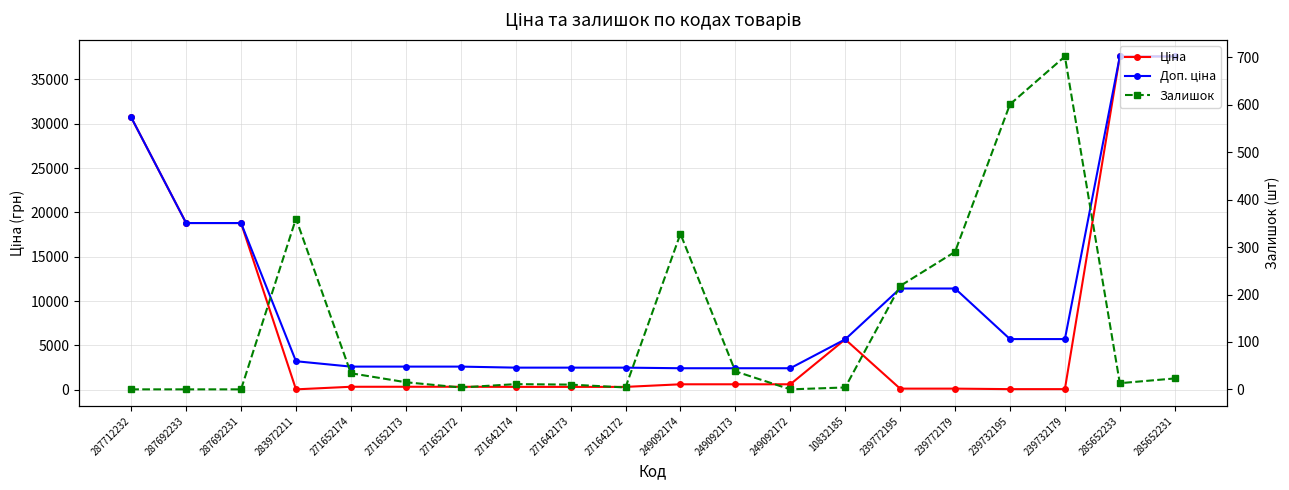

At 283972211, list the series in order from largest to smallest.

Доп. ціна, Залишок, Ціна